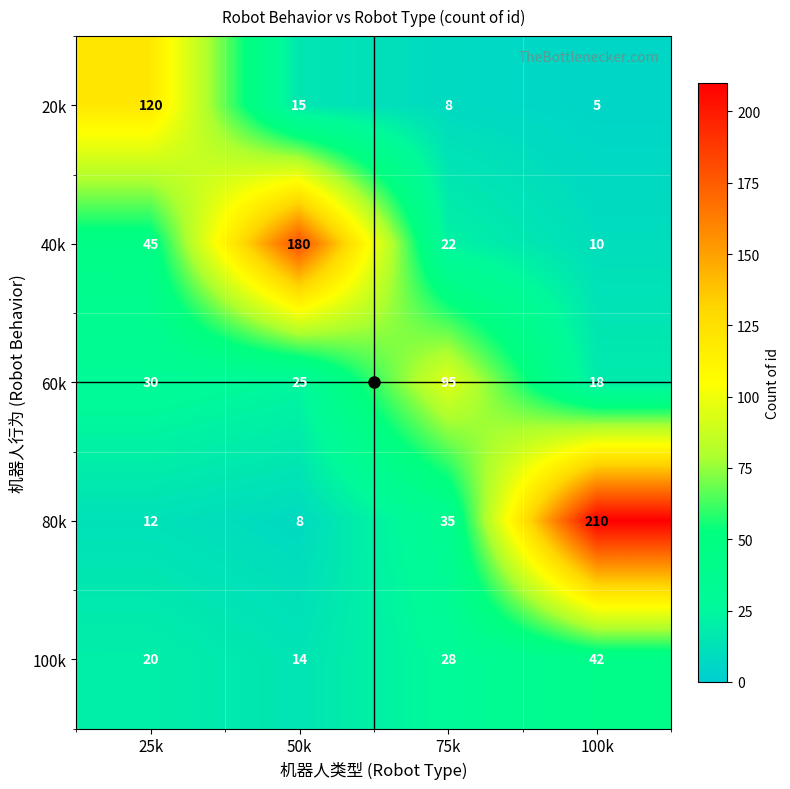

What is the spread (max minus min) of values at 50k?

172